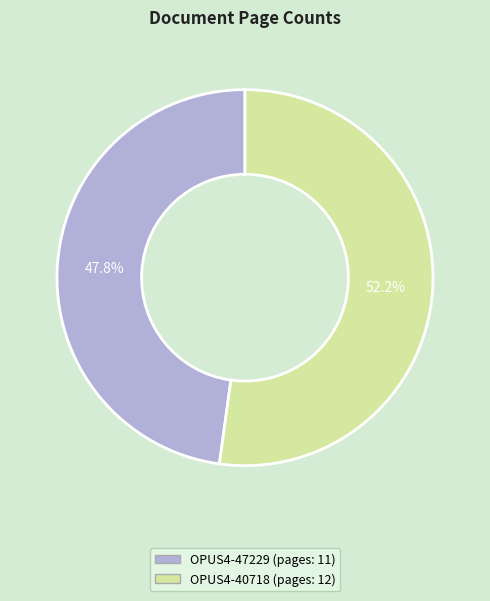

Which has a higher value, OPUS4-47229 or OPUS4-40718?

OPUS4-40718